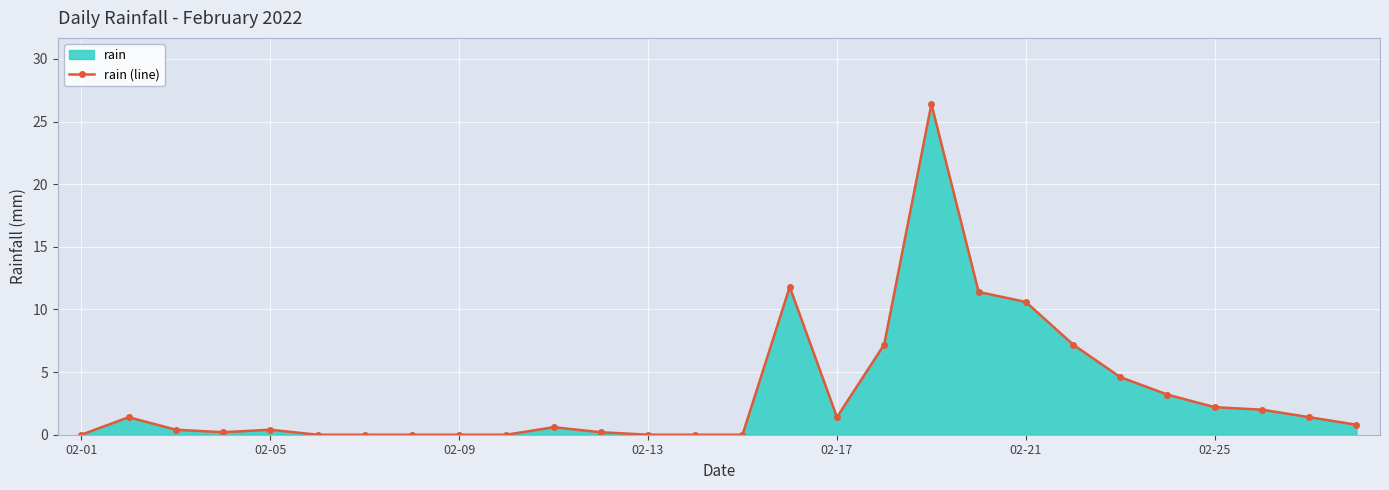

True or false: there are more than 1 points higher than both neighbors.

True